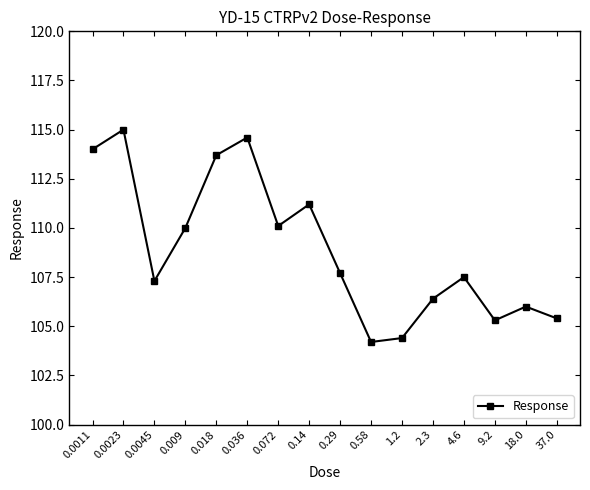

Count the number of data series in this chart.

1